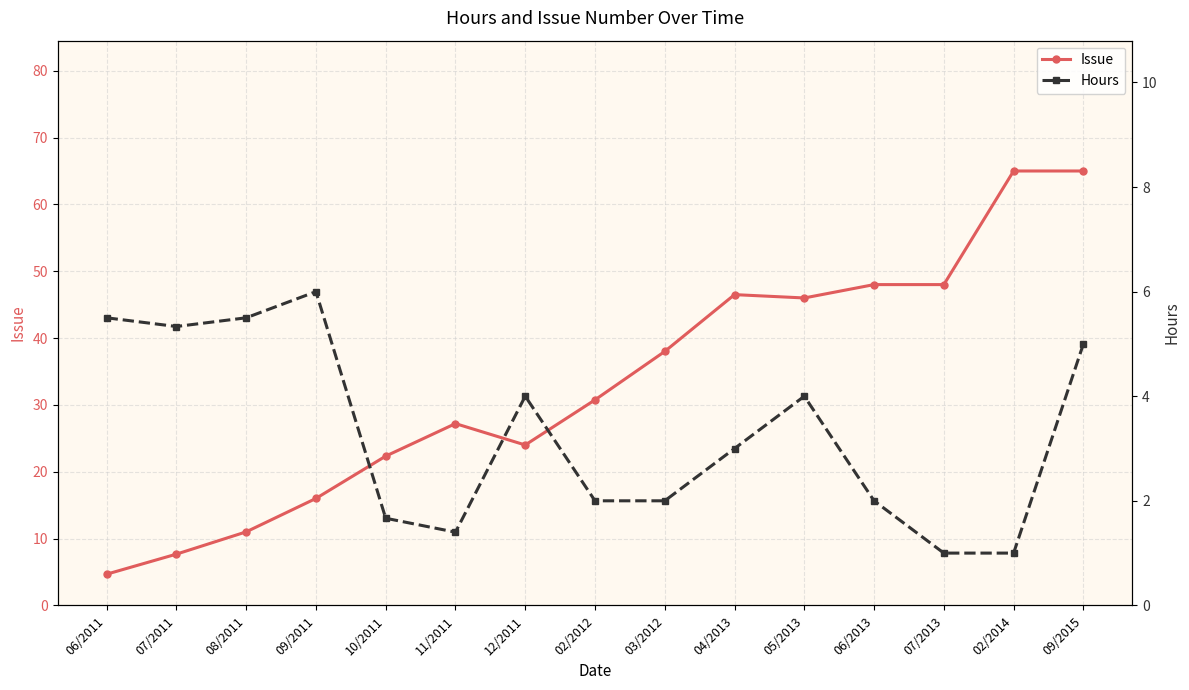

What is the approximate value of Hours at 11/2011?

1.4